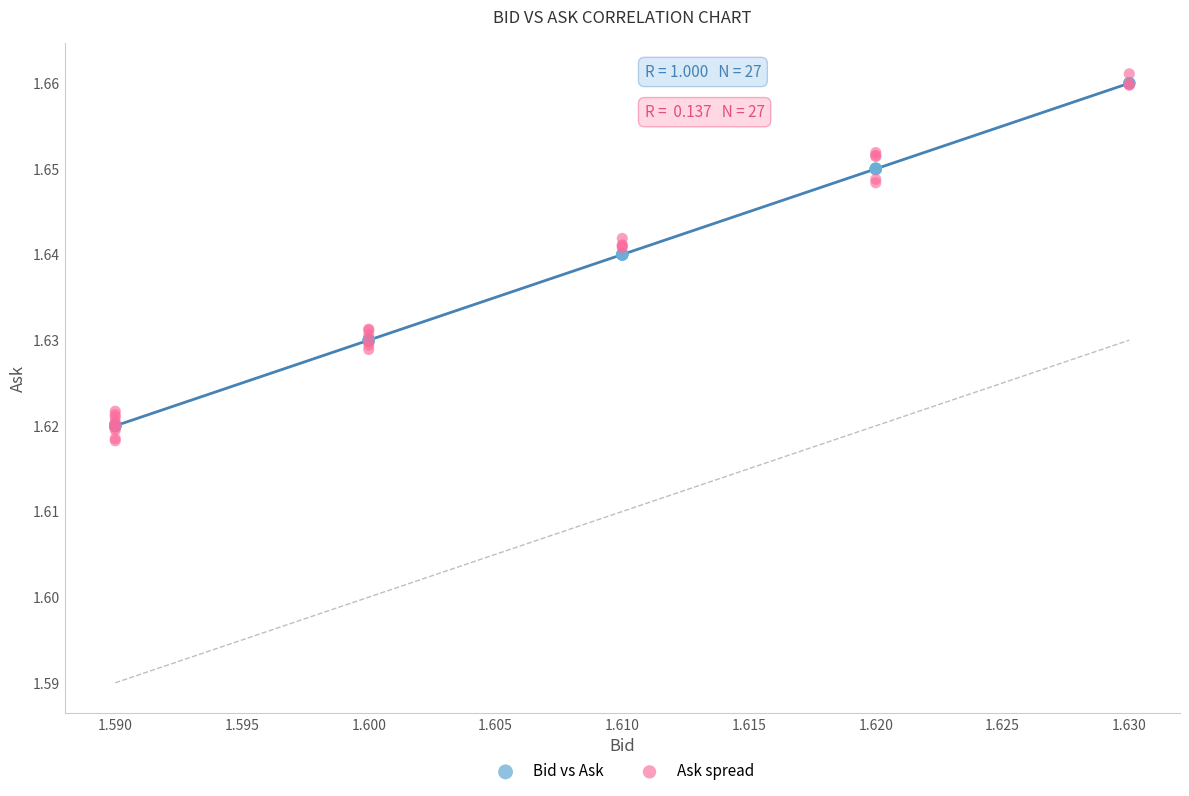

What are all the series names shown in the legend?

Bid vs Ask, Ask spread